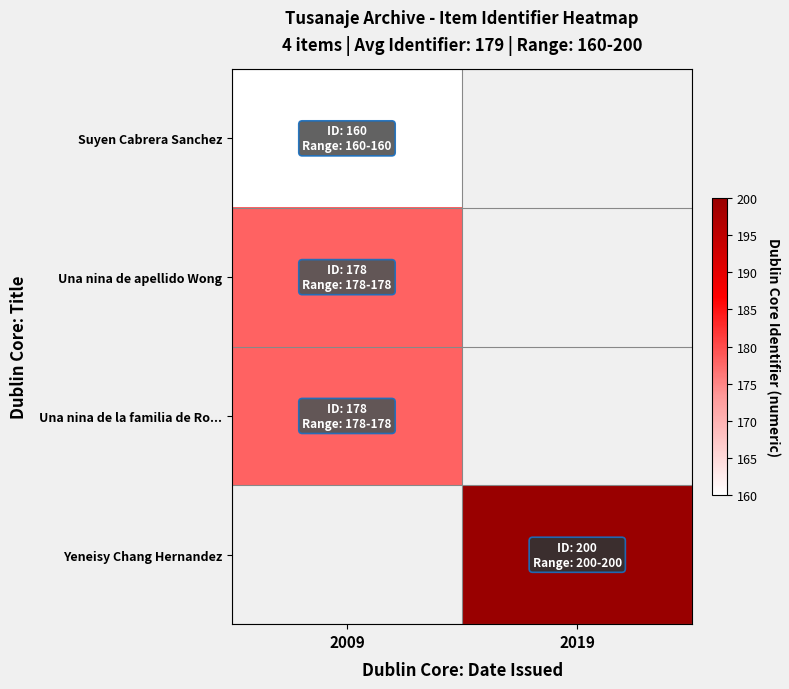

What is the minimum value for Una nina de apellido Wong?

178.0